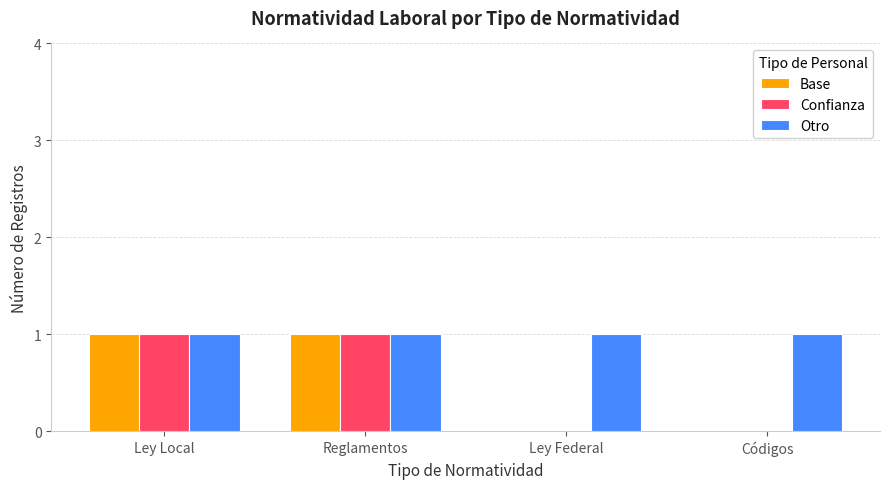

The value of Otro at Reglamentos is 1. True or false?

True